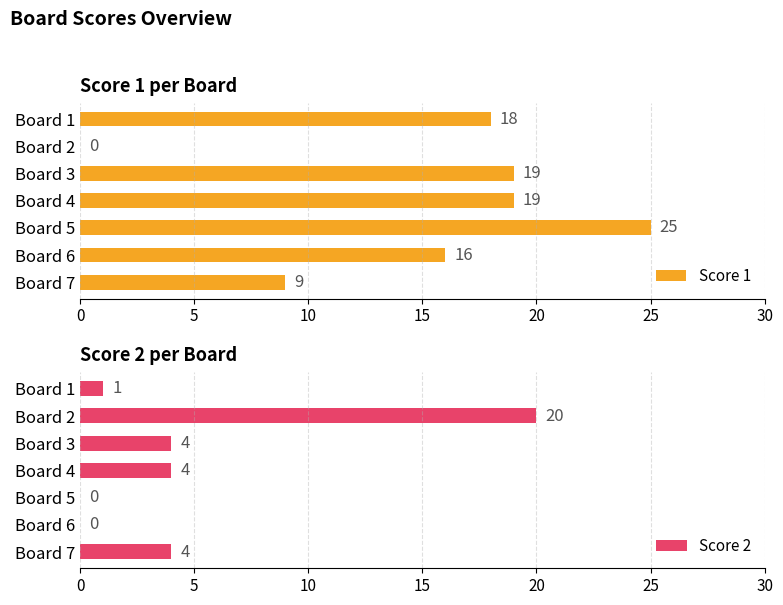

Read the Score 2 value at Board 2, to the nearest 5.

20